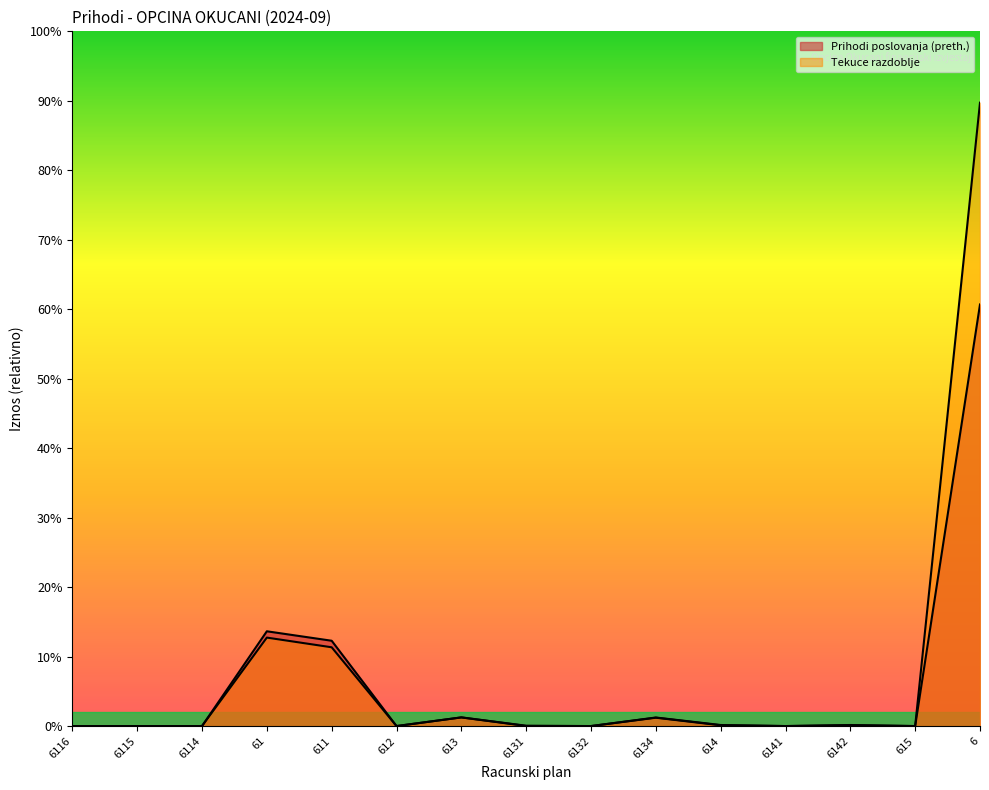

The value of Tekuce razdoblje at 6131 is 365.0. True or false?

False